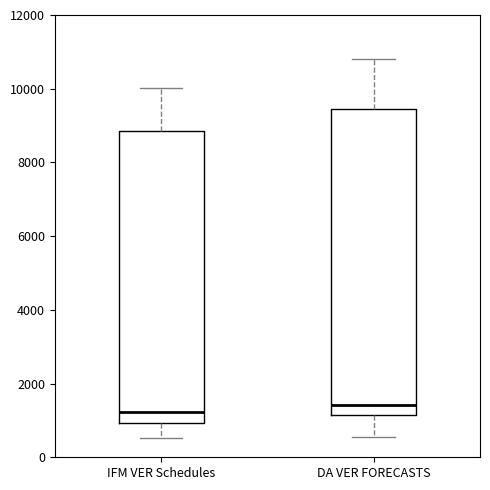

Comparing the boxes themselves (not the whiskers), which one is the tallest?

DA VER FORECASTS